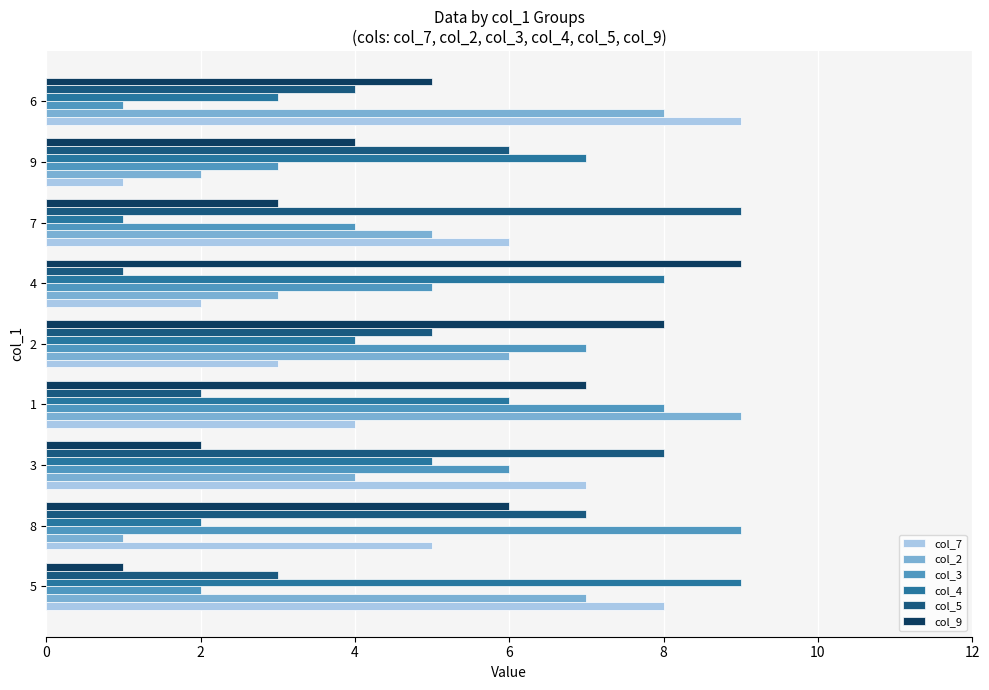

What are all the series names shown in the legend?

col_7, col_2, col_3, col_4, col_5, col_9